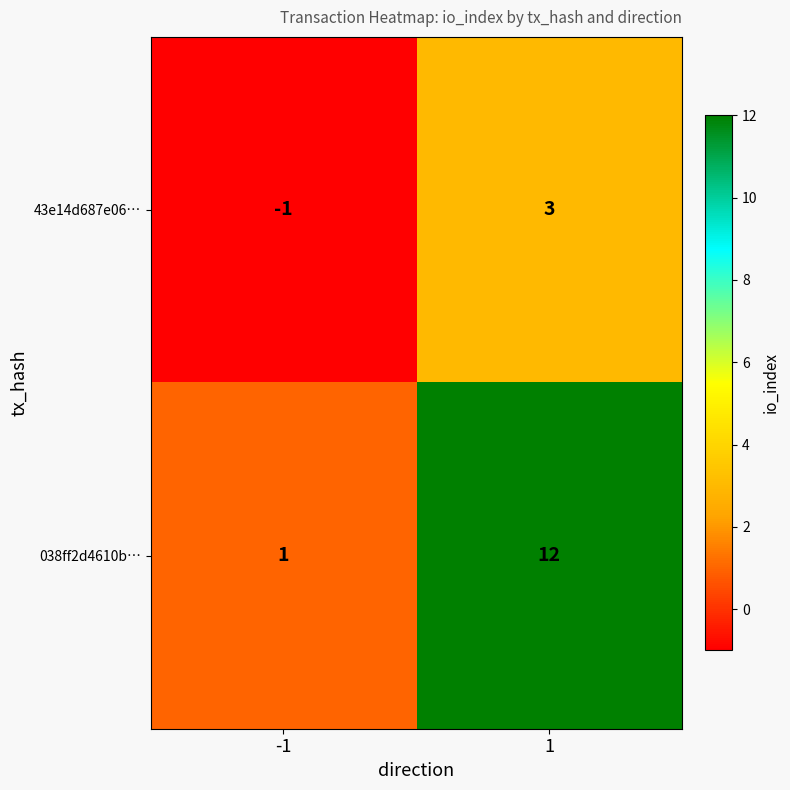

Reading left to right, transcribe all the data shown in this chart.

43e14d687e06…: -1	3
038ff2d4610b…: 1	12